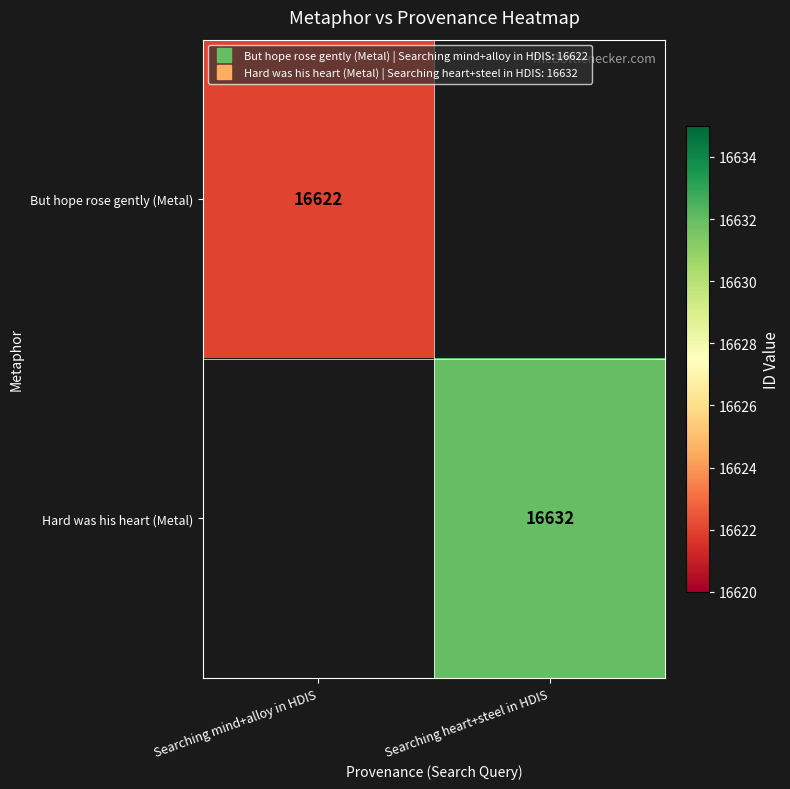

How many positive values does the Hard was his heart (Metal) series have?

1